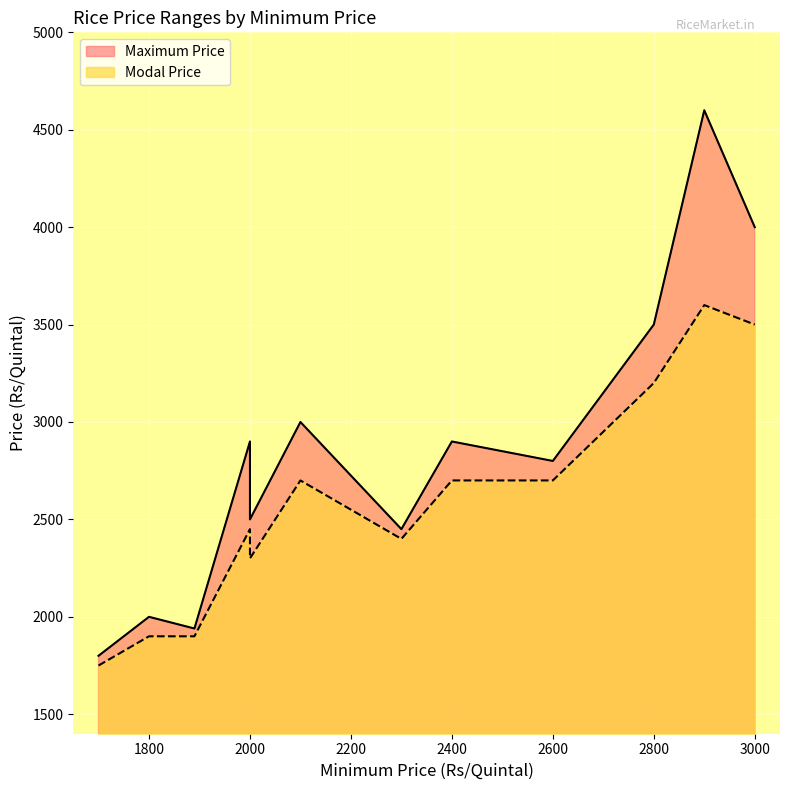

True or false: Modal Price and Maximum Price intersect in this chart.

False